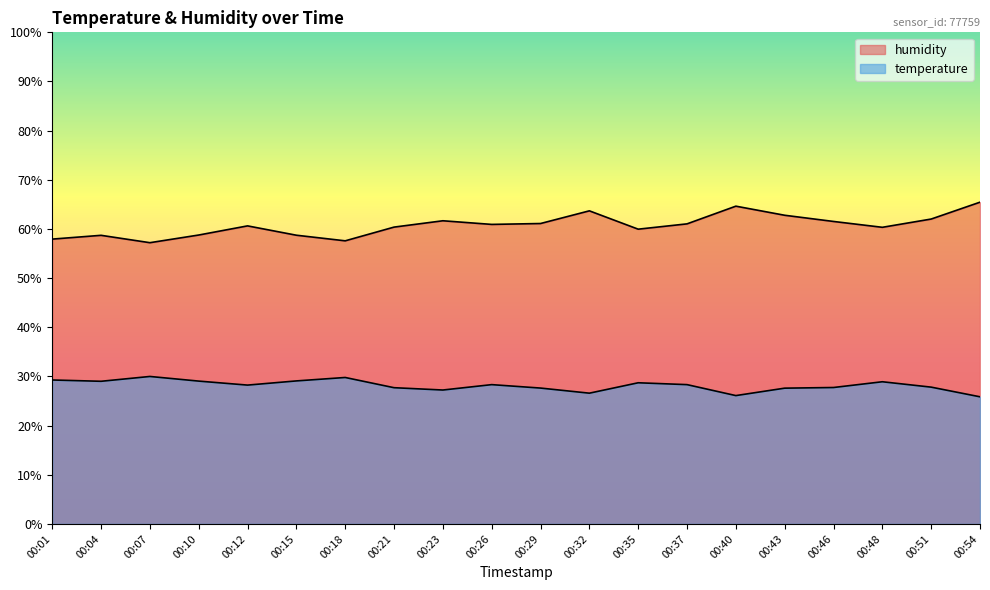

Does the chart have visible grid lines?

No